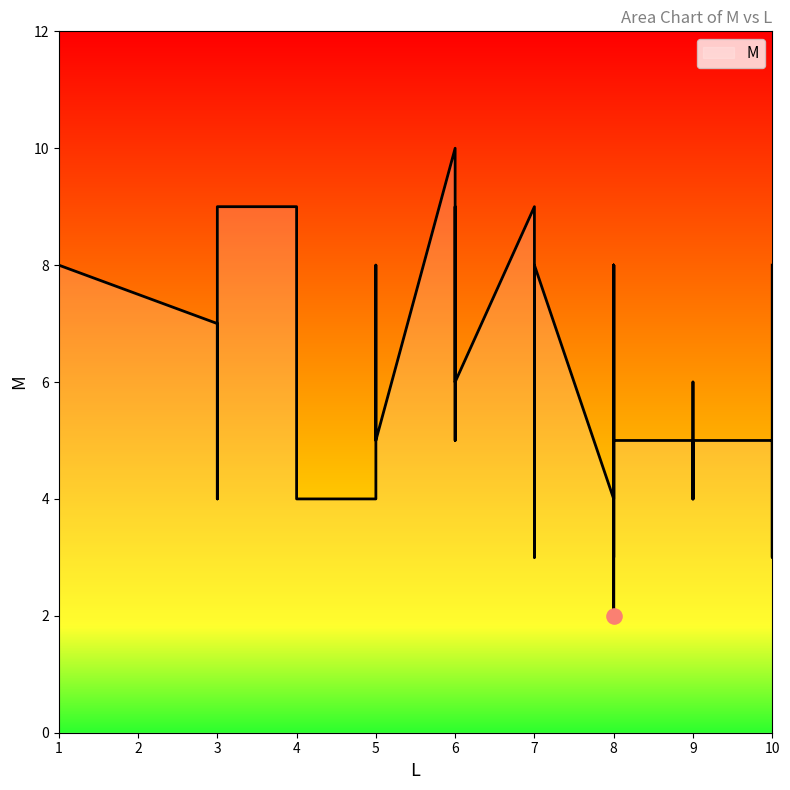

What is the change in value from 8 to 6?

+1